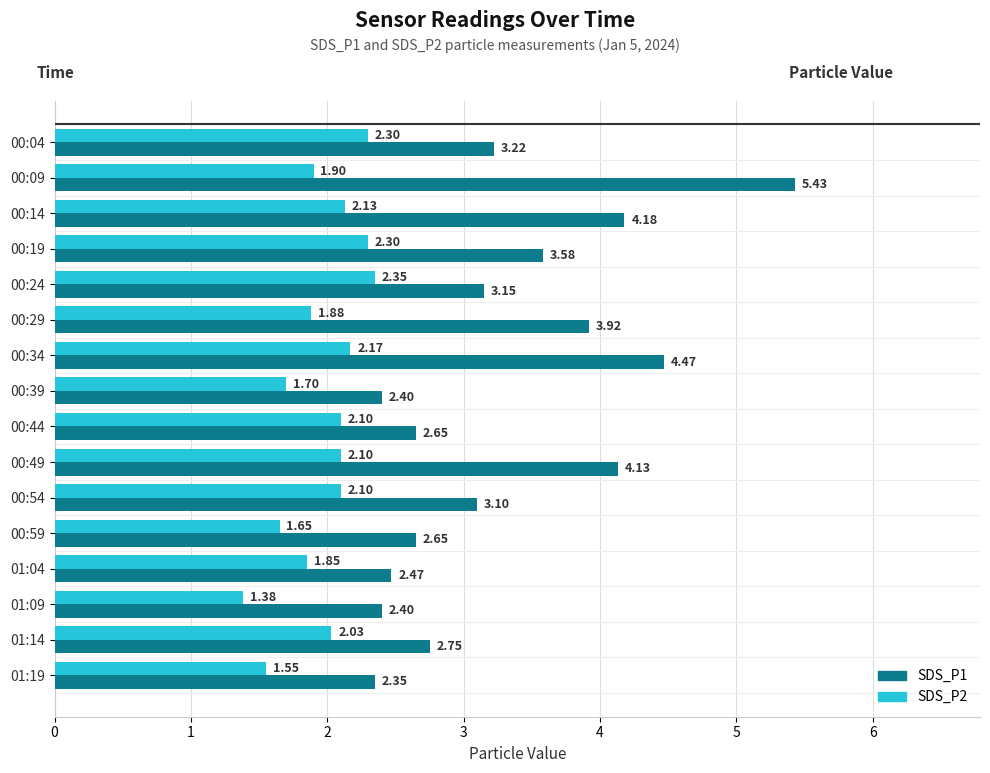

Which series has the largest range (max minus min)?

SDS_P1